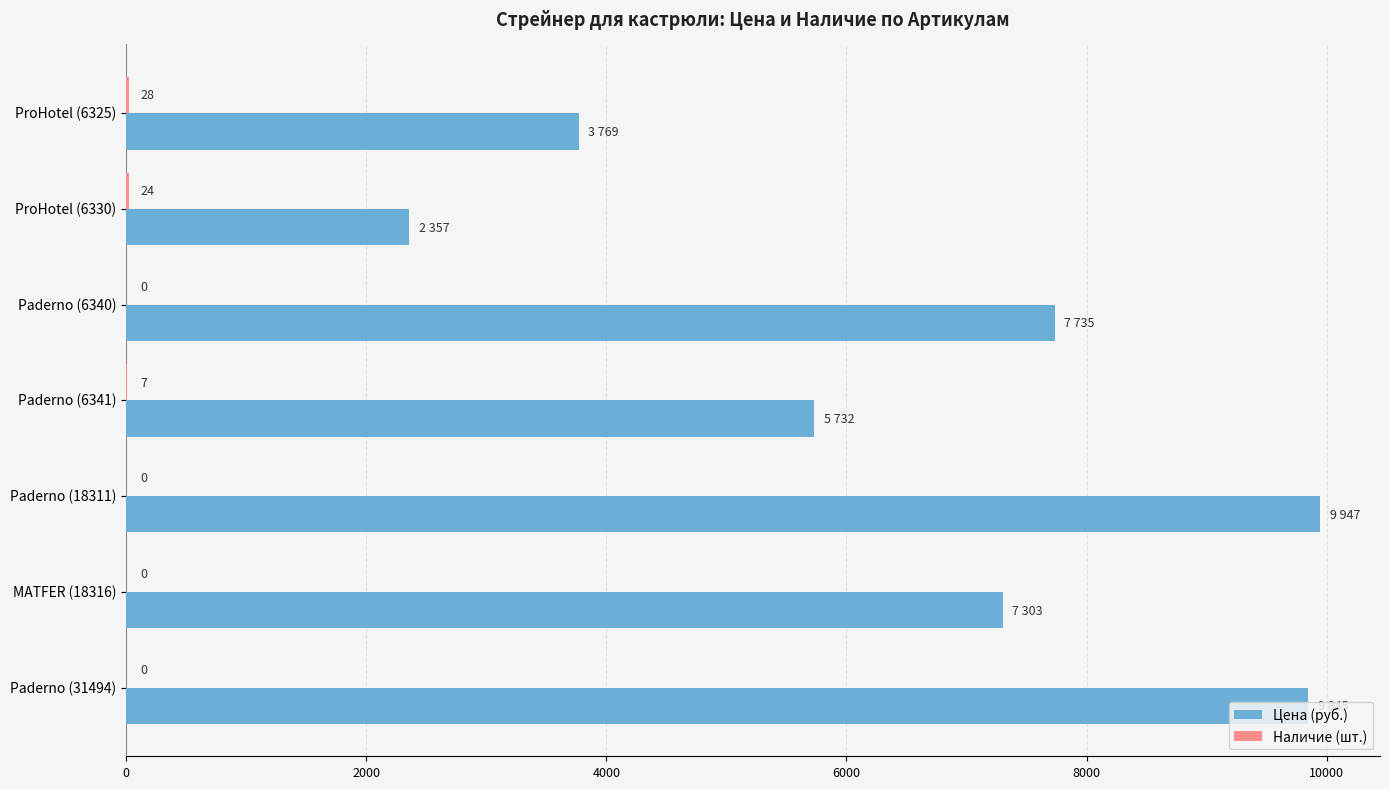

Count the number of data series in this chart.

2